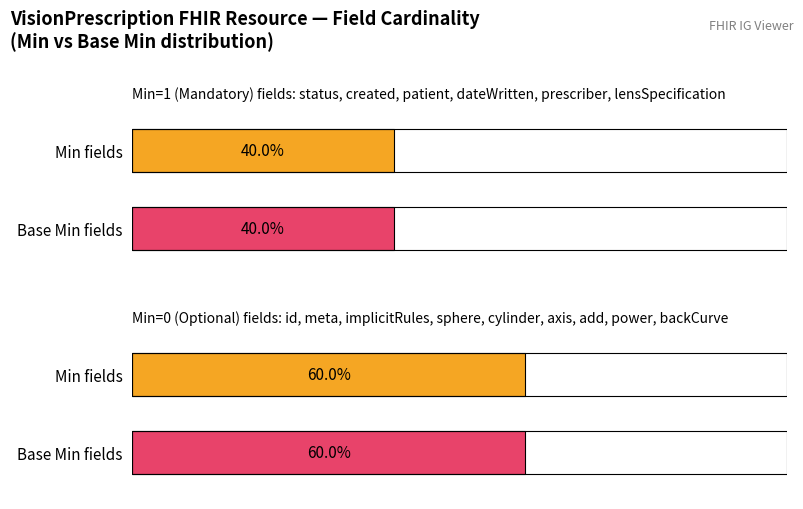

The value of Base Min at VisionPrescription.implicitRules is 0. True or false?

True